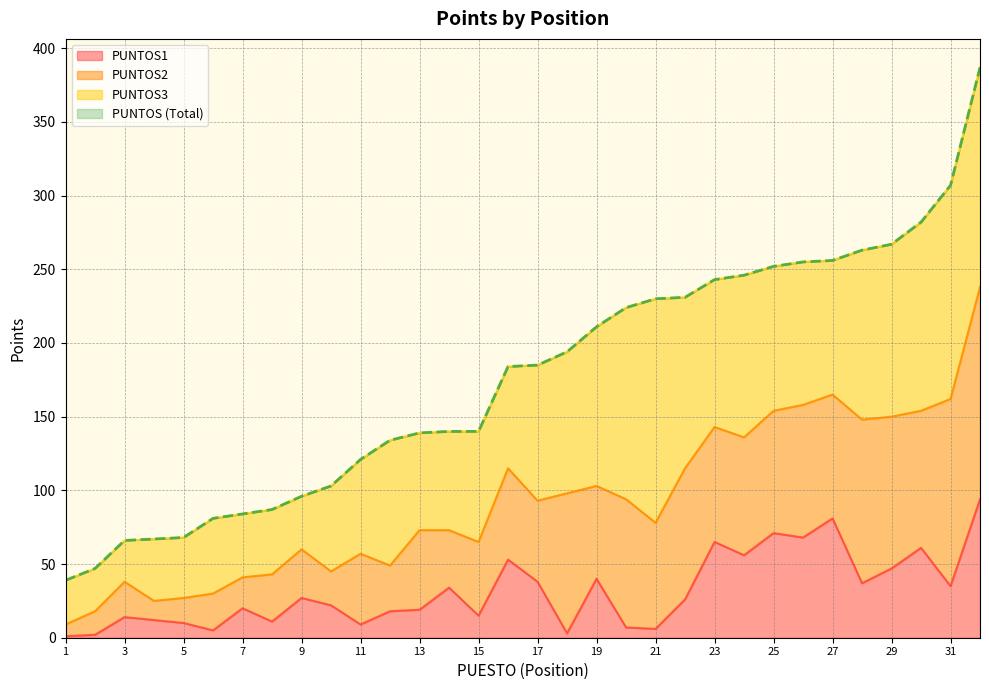

Which series has the largest total across all categories?

PUNTOS